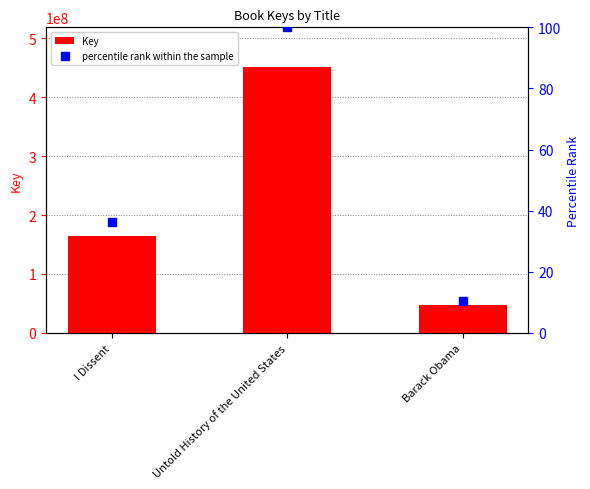

True or false: percentile rank within the sample has a value of 11.0 at I Dissent.

False